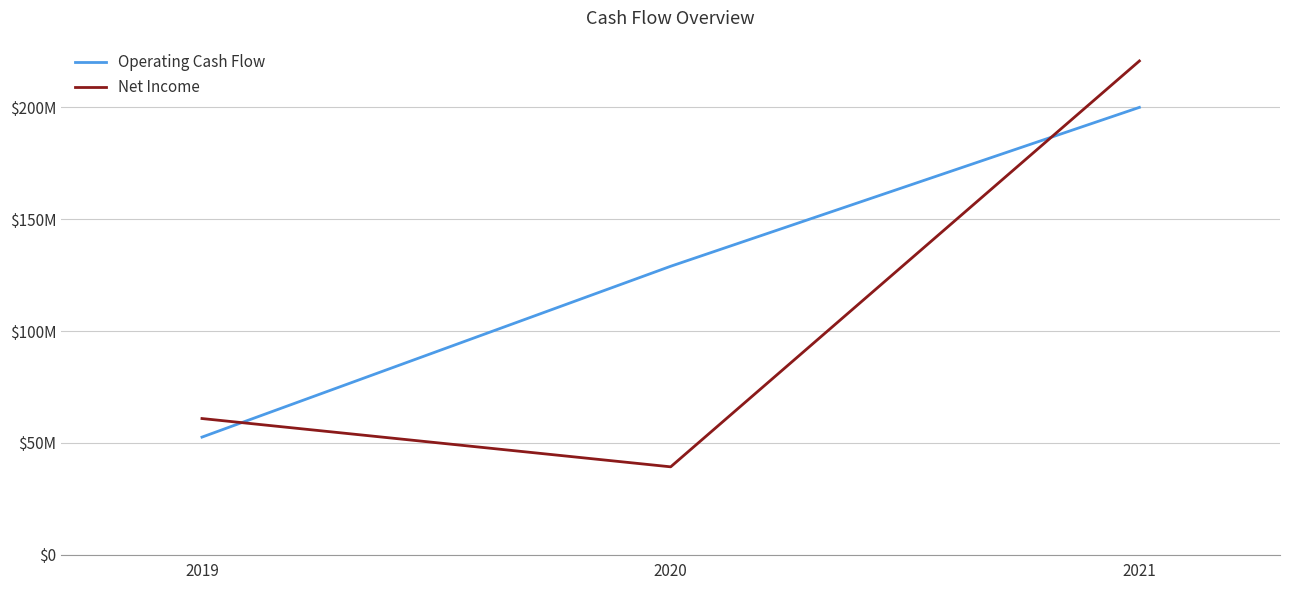

Does the chart have visible grid lines?

Yes